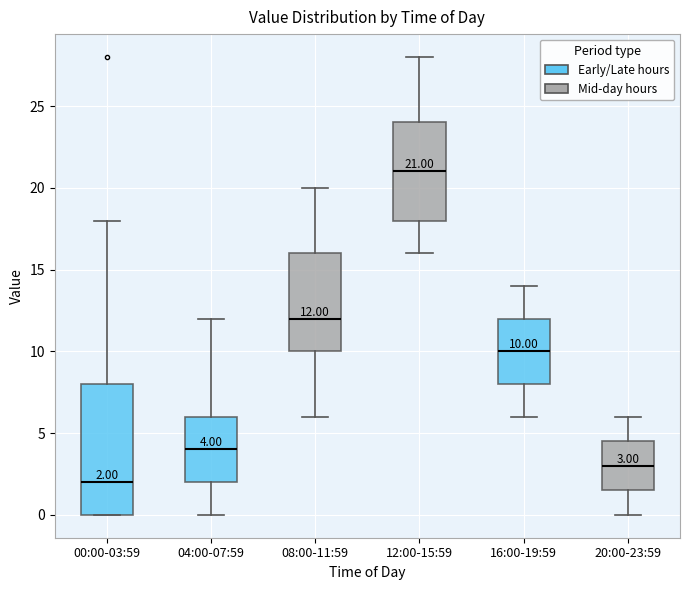

Which box's median line is the highest?

12:00-15:59